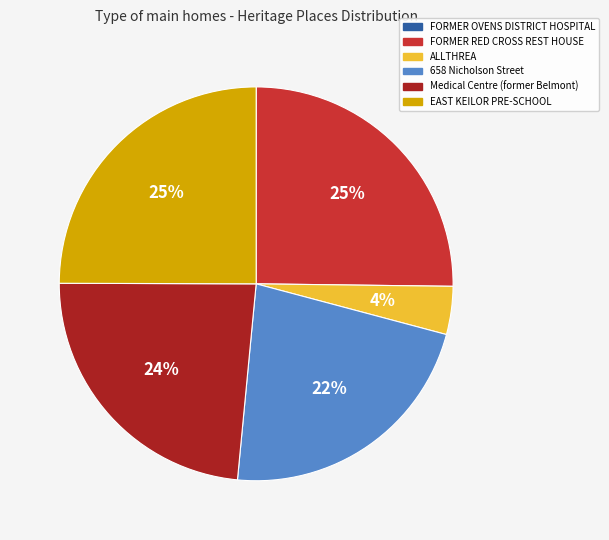

Does any single category account for the majority?

No